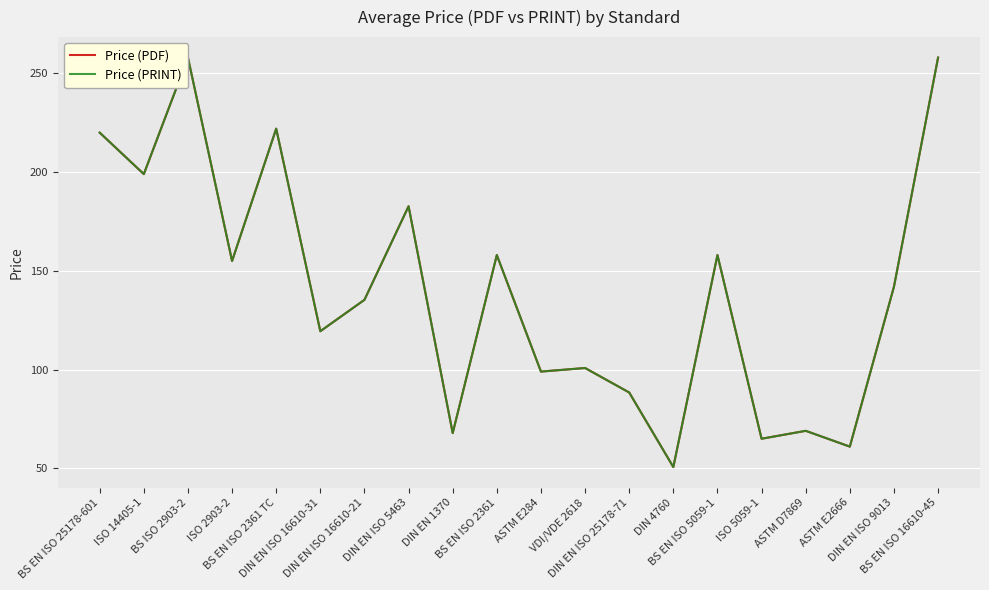

How many distinct data groups are displayed?

2